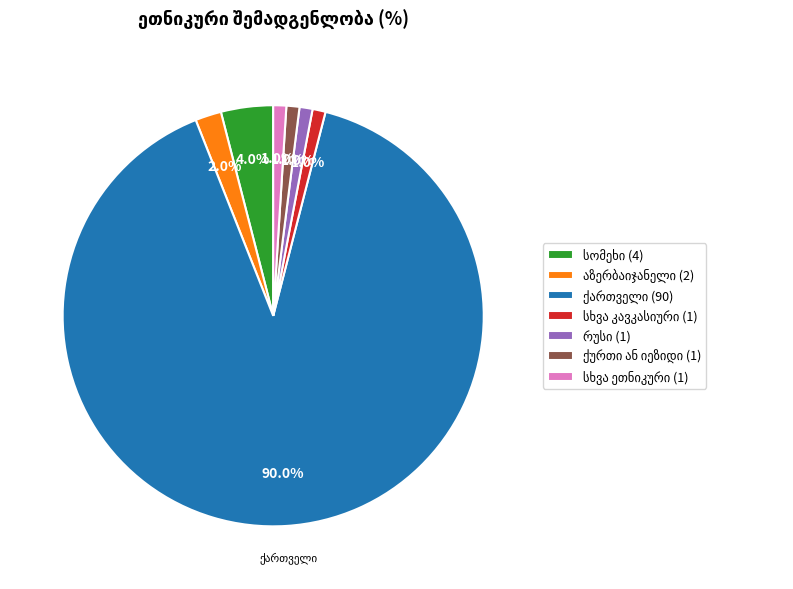

To the nearest percent, what is the difference between the largest and smallest slice percentages?

89%